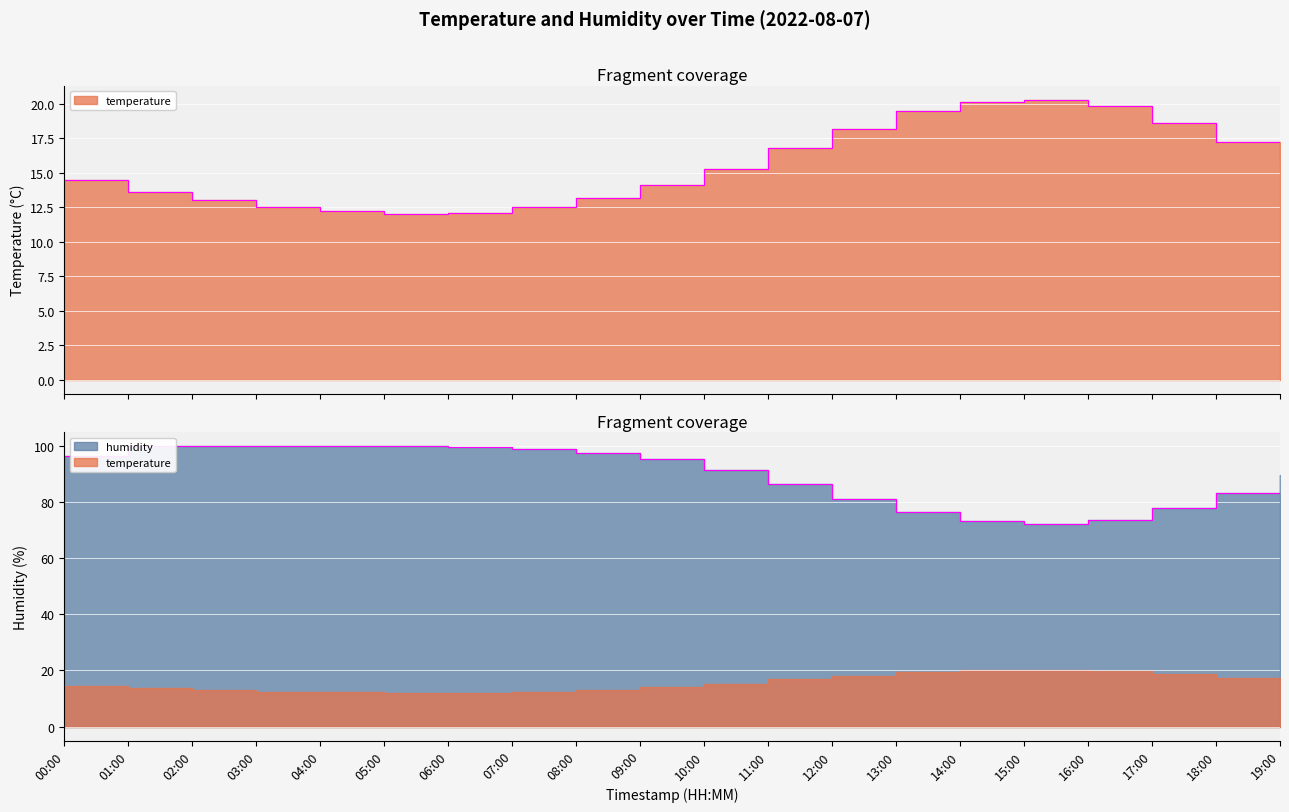

Where does the temperature series first go above 15?

10:00